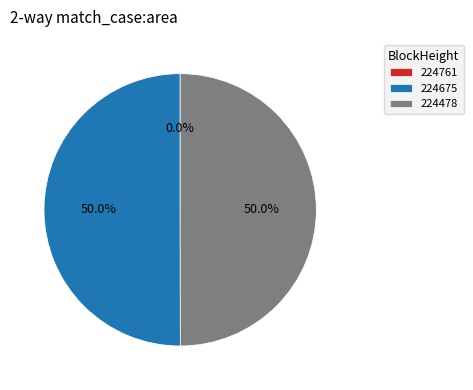

What percentage is NOT represented by 224675?

50.0%